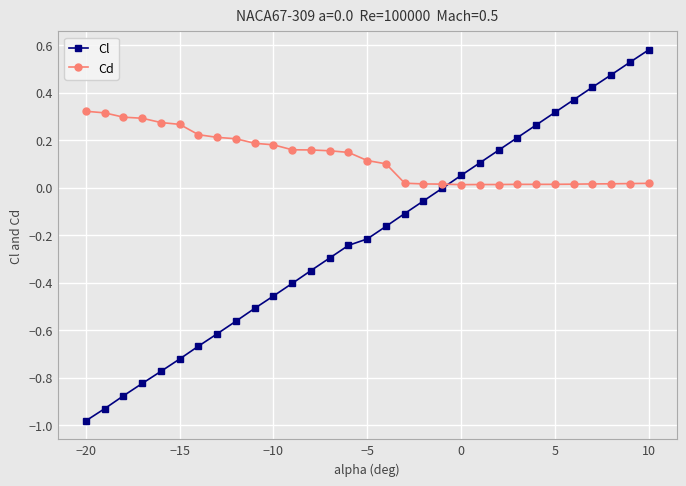

List the series in order of their overall mean, highest first.

Cd, Cl